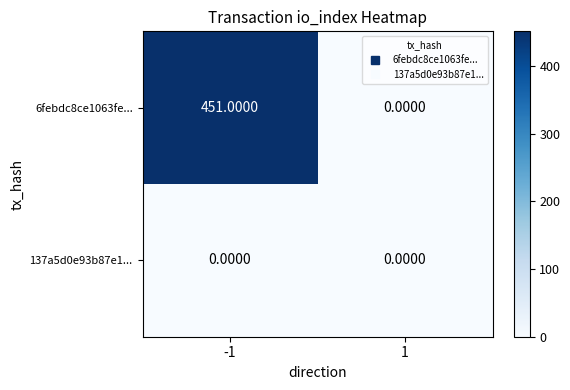

List the series in order of their overall mean, lowest first.

137a5d0e93b87e1..., 6febdc8ce1063fe...